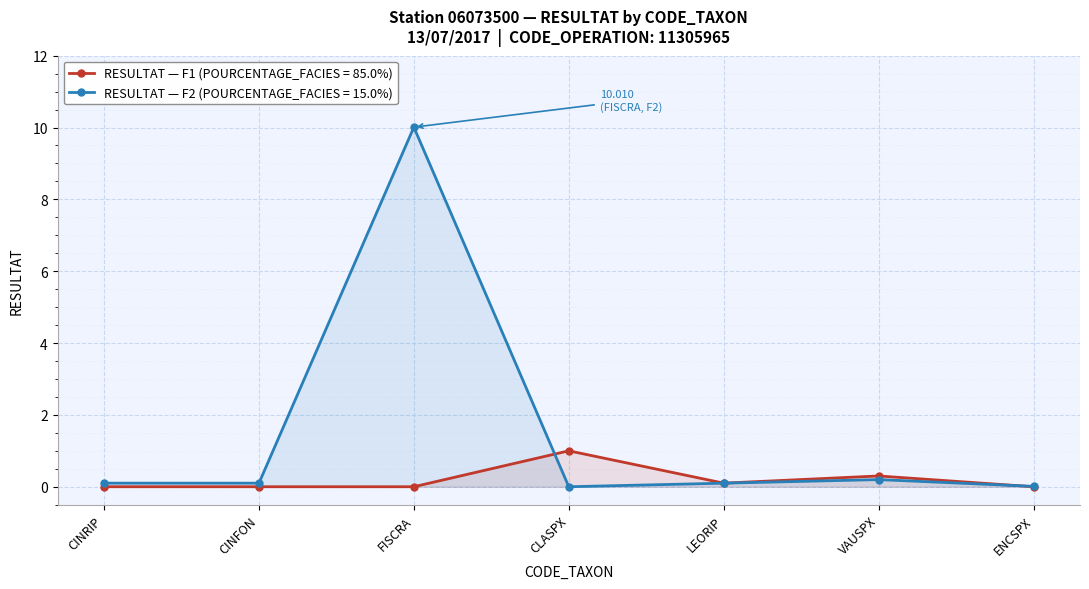

Where is RESULTAT_F1 nearest to the value 0?

CINRIP